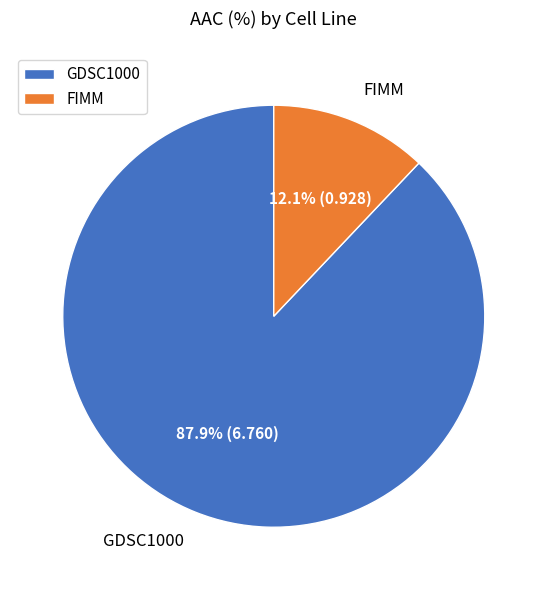

Which has a higher value, GDSC1000 or FIMM?

GDSC1000